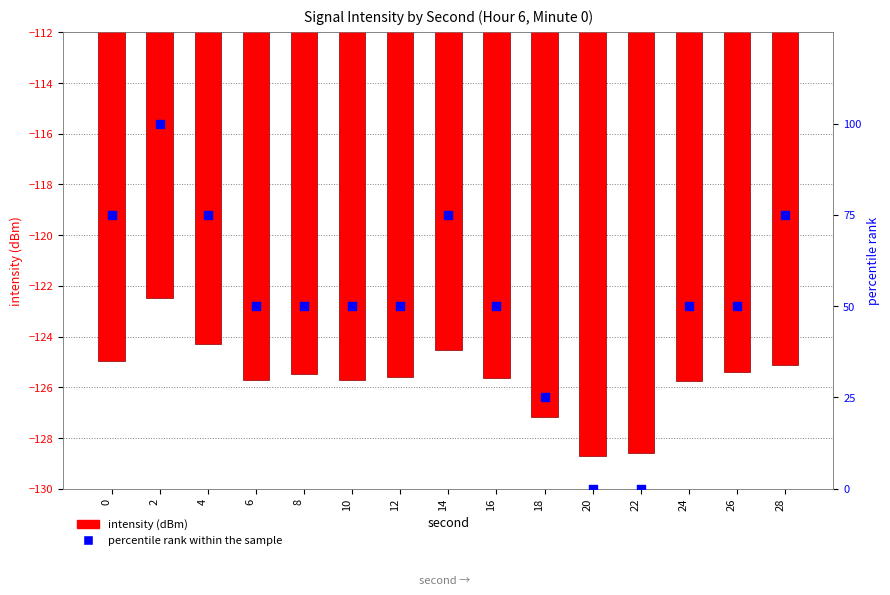

Which series has the widest spread of Y values?

percentile rank